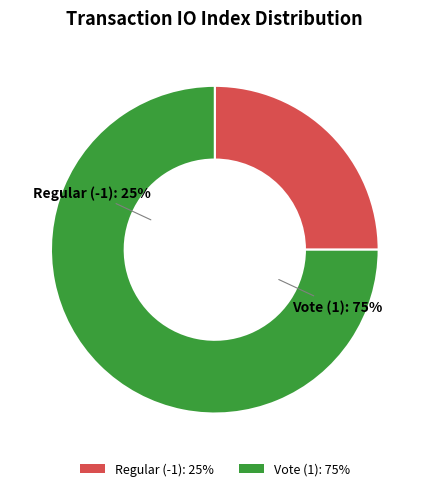

Which has a higher value, Regular (-1) or Vote (1)?

Vote (1)